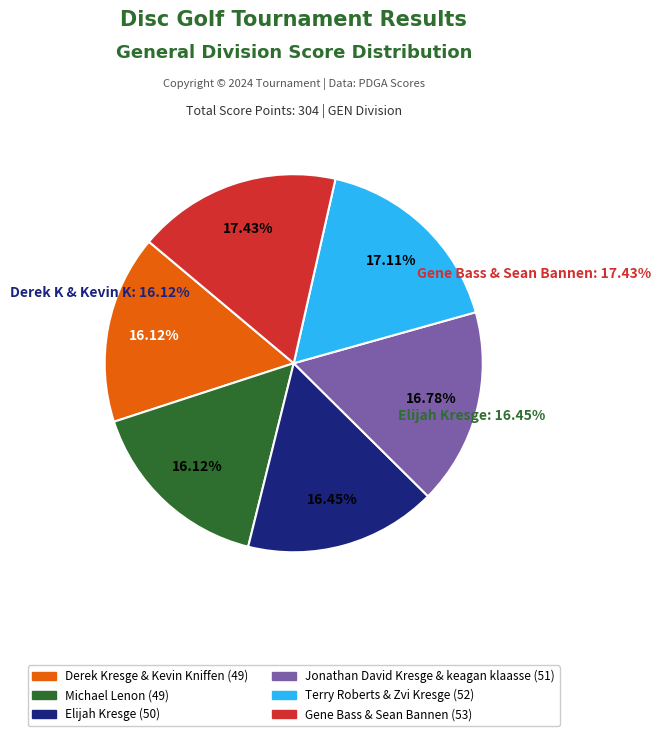

Which category has the smallest portion of the pie?

Derek Kresge & Kevin Kniffen (49)